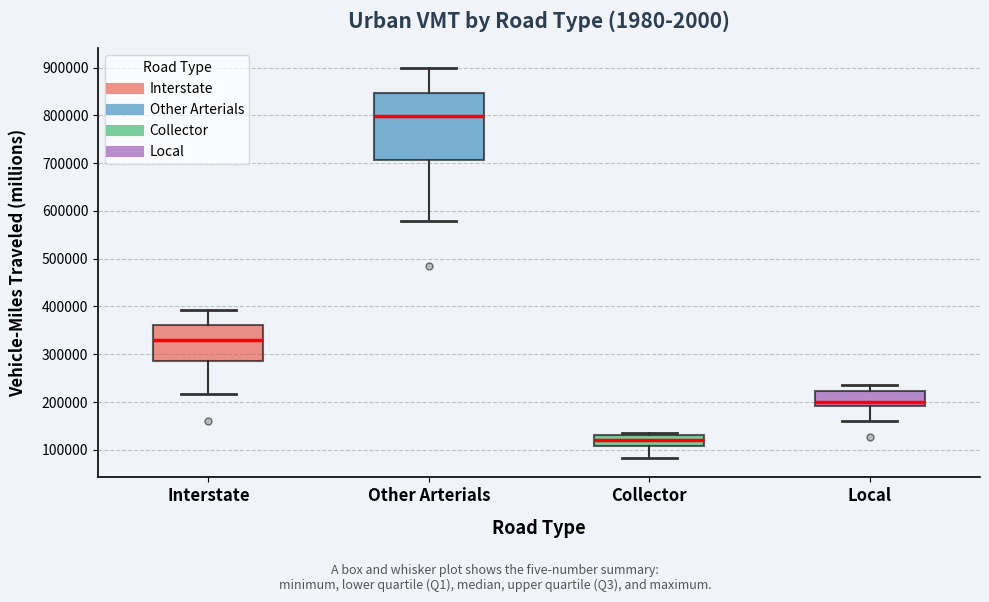

Which box is the tallest, from its lower edge to its upper edge?

Other Arterials